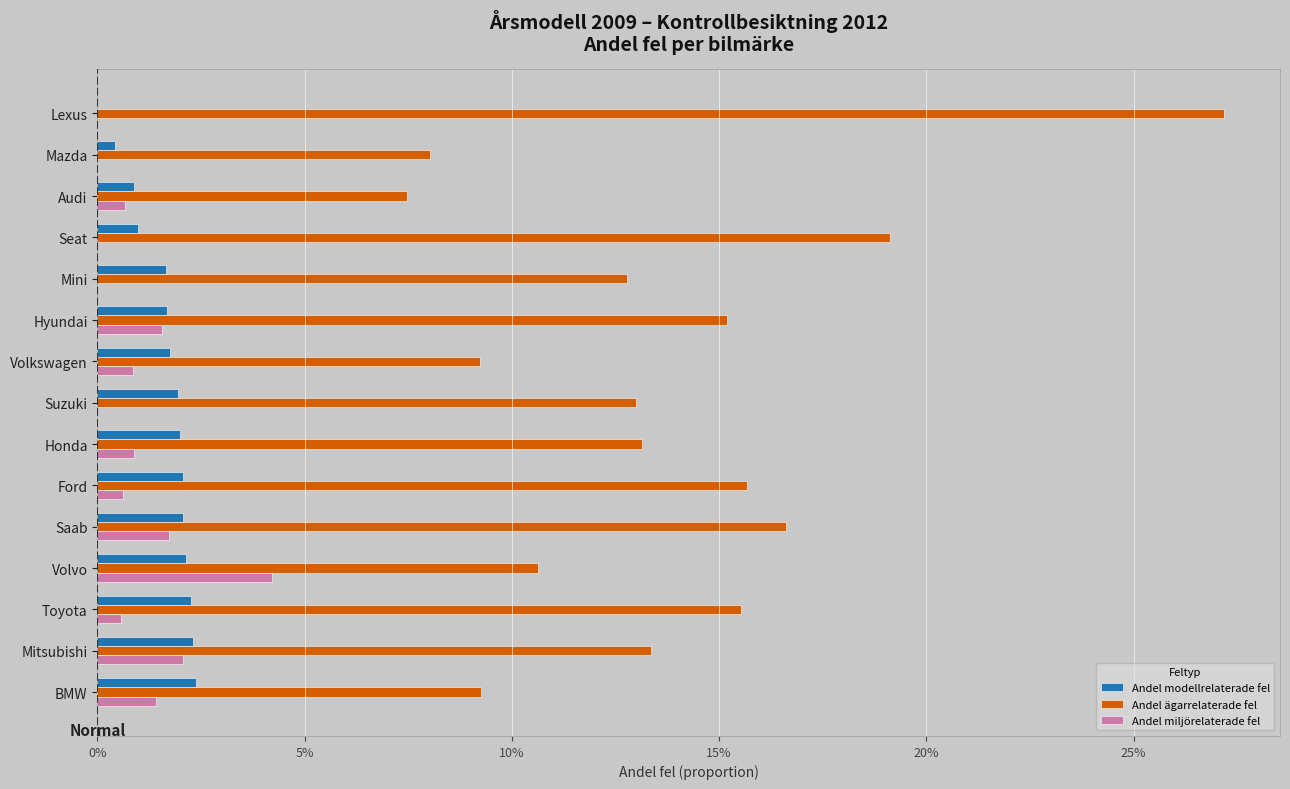

What are all the series names shown in the legend?

Andel modellrelaterade fel, Andel ägarrelaterade fel, Andel miljörelaterade fel